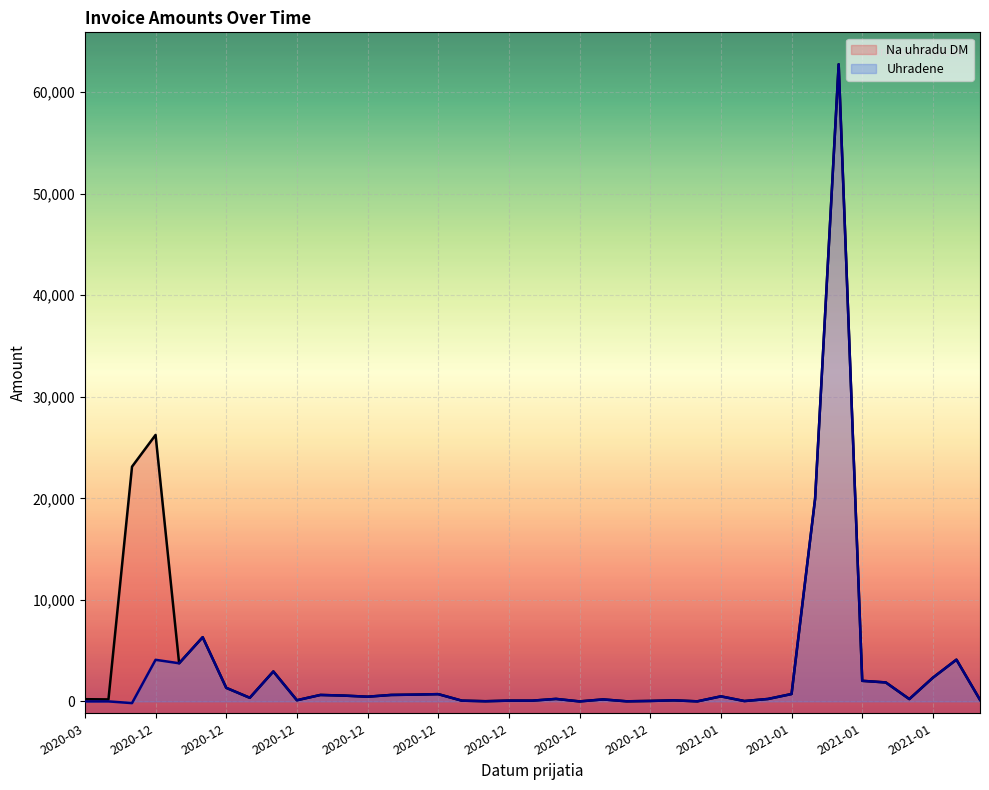

Where is Na uhradu DM nearest to the value 31368?

2020-12